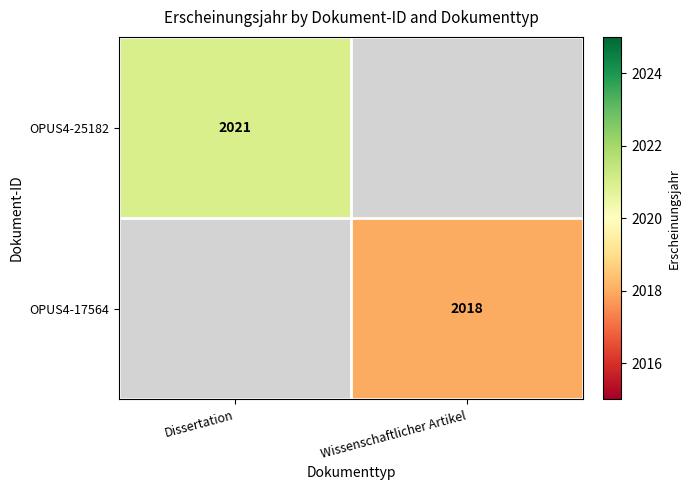

Is the value of OPUS4-17564 at Wissenschaftlicher Artikel greater than the value of OPUS4-25182 at Dissertation?

No